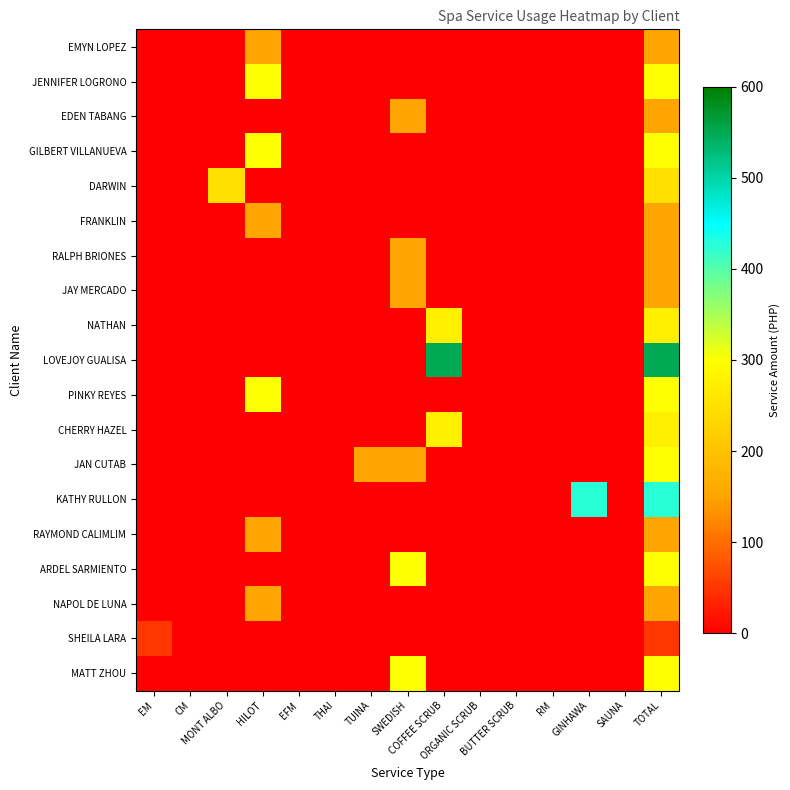

What is the maximum value shown in the chart?

550